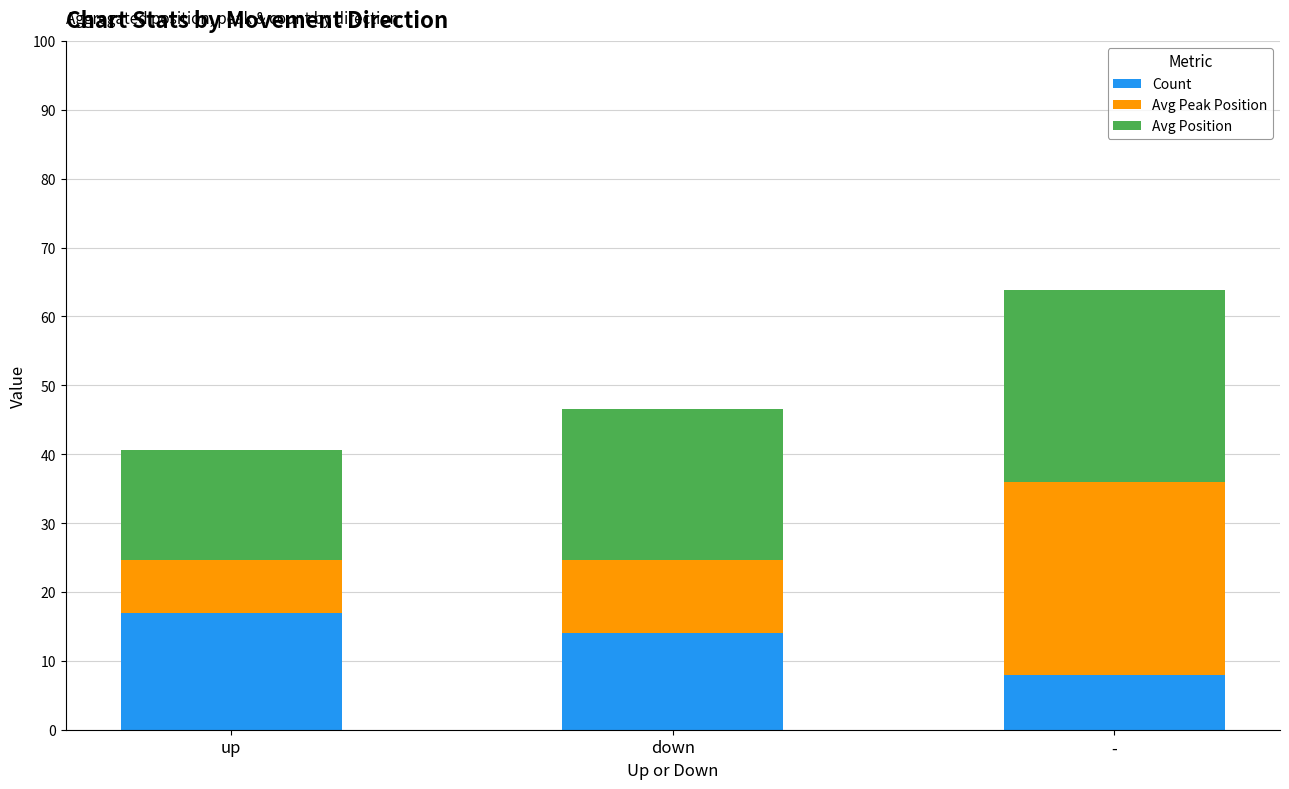

What is the total value across all series at down?

46.5